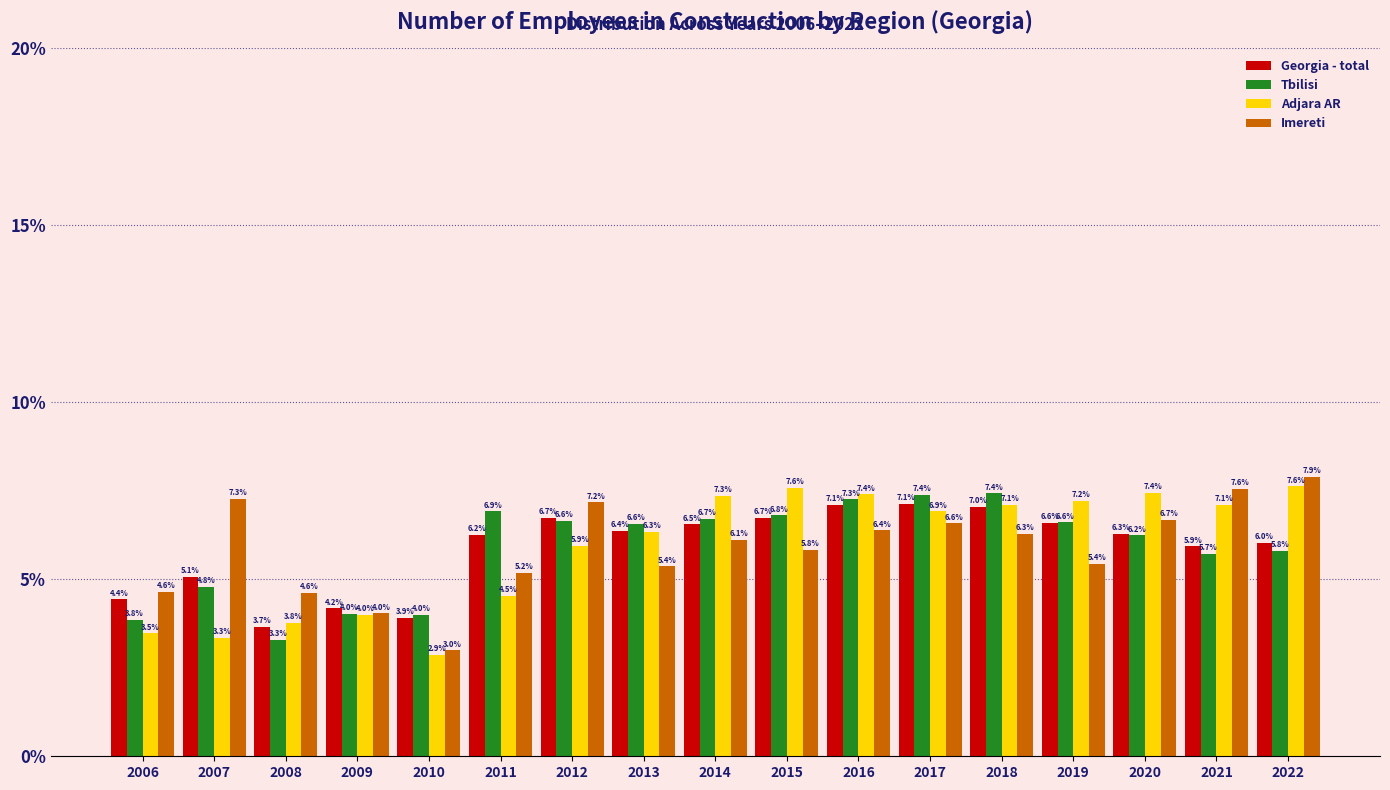

Reading left to right, extract all data points from this chart.

Georgia - total: 2006=4.4	2007=5.1	2008=3.7	2009=4.2	2010=3.9	2011=6.2	2012=6.7	2013=6.4	2014=6.5	2015=6.7	2016=7.1	2017=7.1	2018=7.0	2019=6.6	2020=6.3	2021=5.9	2022=6.0
Tbilisi: 2006=3.8	2007=4.8	2008=3.3	2009=4.0	2010=4.0	2011=6.9	2012=6.6	2013=6.6	2014=6.7	2015=6.8	2016=7.3	2017=7.4	2018=7.4	2019=6.6	2020=6.2	2021=5.7	2022=5.8
Adjara AR: 2006=3.5	2007=3.3	2008=3.8	2009=4.0	2010=2.9	2011=4.5	2012=5.9	2013=6.3	2014=7.3	2015=7.6	2016=7.4	2017=6.9	2018=7.1	2019=7.2	2020=7.4	2021=7.1	2022=7.6
Imereti: 2006=4.6	2007=7.3	2008=4.6	2009=4.0	2010=3.0	2011=5.2	2012=7.2	2013=5.4	2014=6.1	2015=5.8	2016=6.4	2017=6.6	2018=6.3	2019=5.4	2020=6.7	2021=7.6	2022=7.9